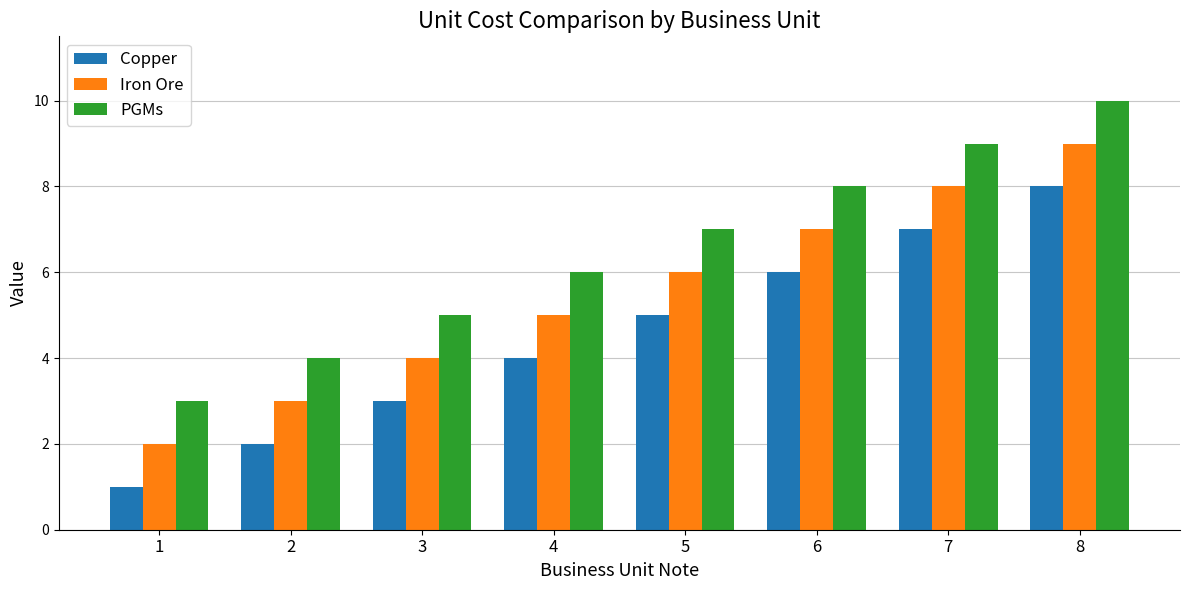

What is the difference between the PGMs values at 1 and 2?

1